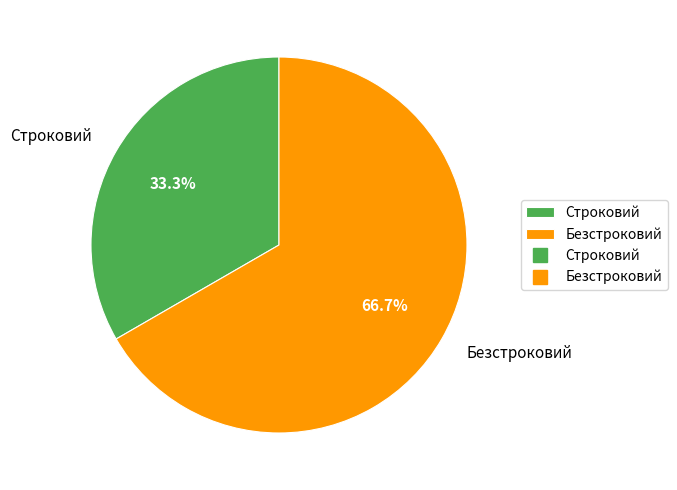

What is the smallest slice in the pie chart?

Строковий